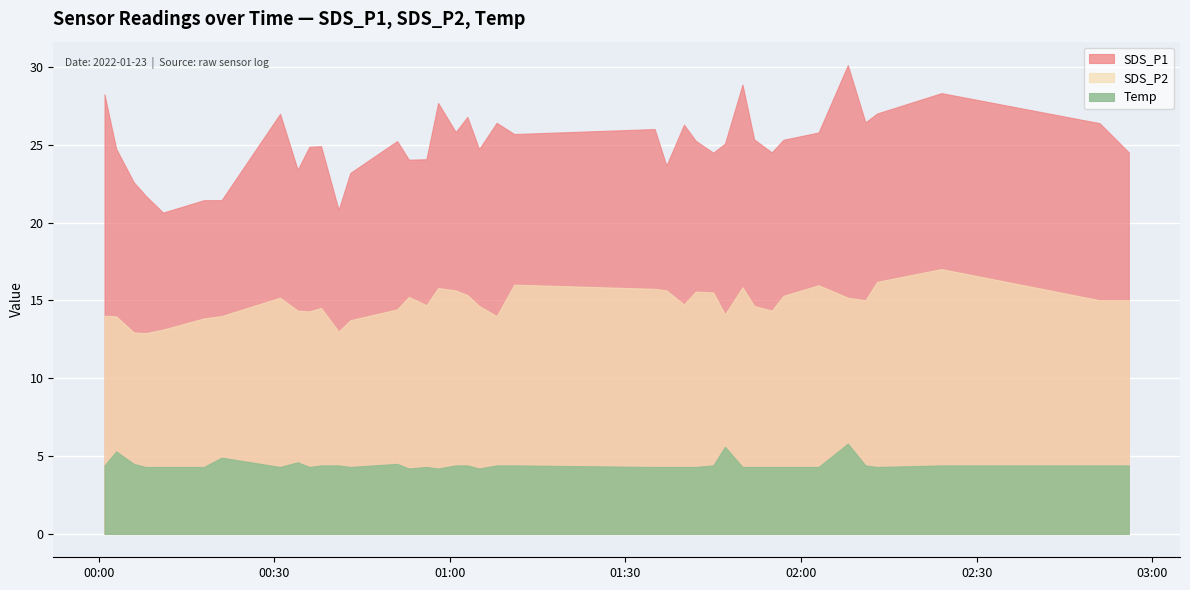

Reading right to left, what are all the values shown in this chart?

SDS_P1: 24.5	26.4	28.3	27.0	26.4	30.1	25.8	25.3	24.5	25.4	28.9	25.1	24.5	25.3	26.3	23.7	26.0	25.7	26.4	24.7	26.8	25.8	27.7	24.1	24.1	25.2	23.2	20.8	24.9	24.9	23.4	27.0	21.4	21.4	20.6	21.8	22.6	24.8	28.2
SDS_P2: 15.0	15.0	17.0	16.2	15.0	15.2	16.0	15.3	14.3	14.7	15.8	14.1	15.5	15.6	14.8	15.7	15.8	16.0	14.0	14.7	15.3	15.7	15.8	14.7	15.2	14.4	13.7	13.0	14.5	14.3	14.3	15.2	14.0	13.8	13.1	12.9	12.9	14.0	14.0
Temp: 4.4	4.4	4.4	4.3	4.4	5.8	4.3	4.3	4.3	4.3	4.3	5.6	4.4	4.3	4.3	4.3	4.3	4.4	4.4	4.2	4.4	4.4	4.2	4.3	4.2	4.5	4.3	4.4	4.4	4.3	4.6	4.3	4.9	4.3	4.3	4.3	4.5	5.3	4.4